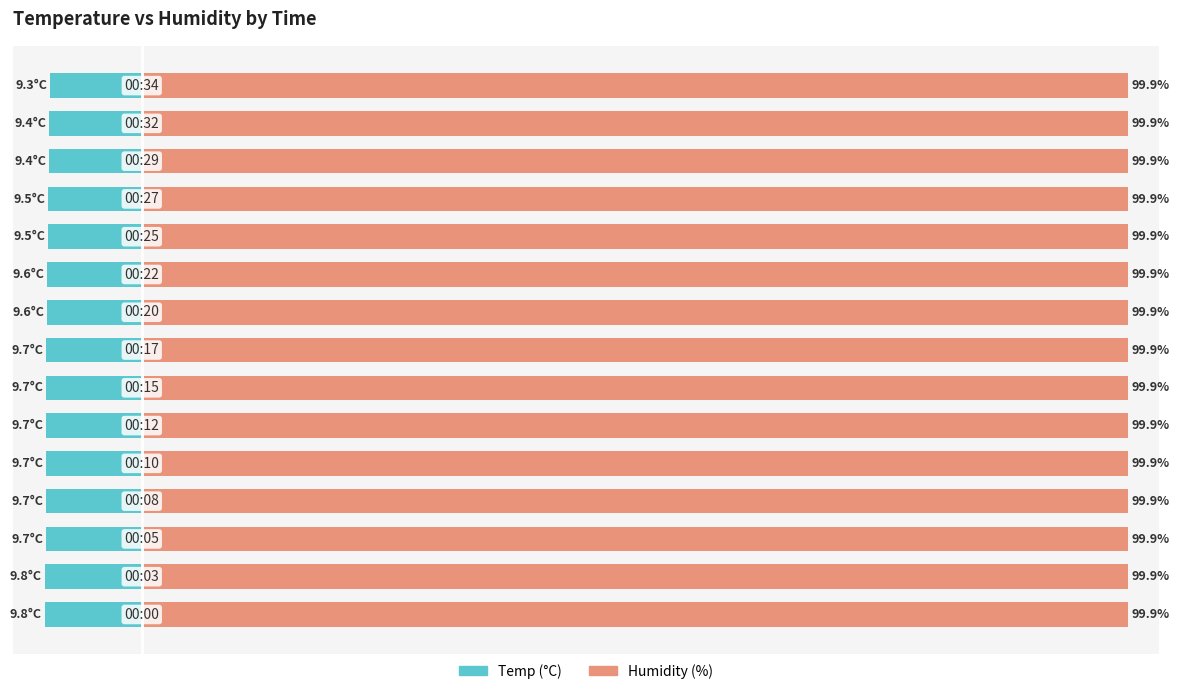

True or false: Temp has a value of 2.8 at 4.

False